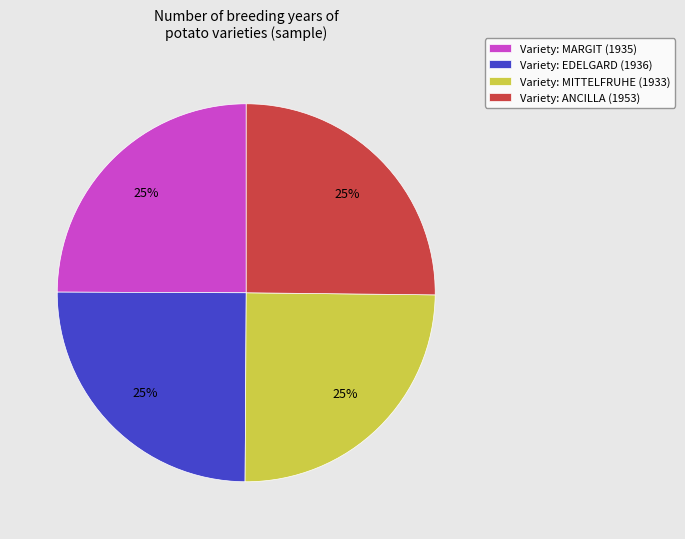

Is Variety: MITTELFRUHE (1933) the majority of the pie?

No